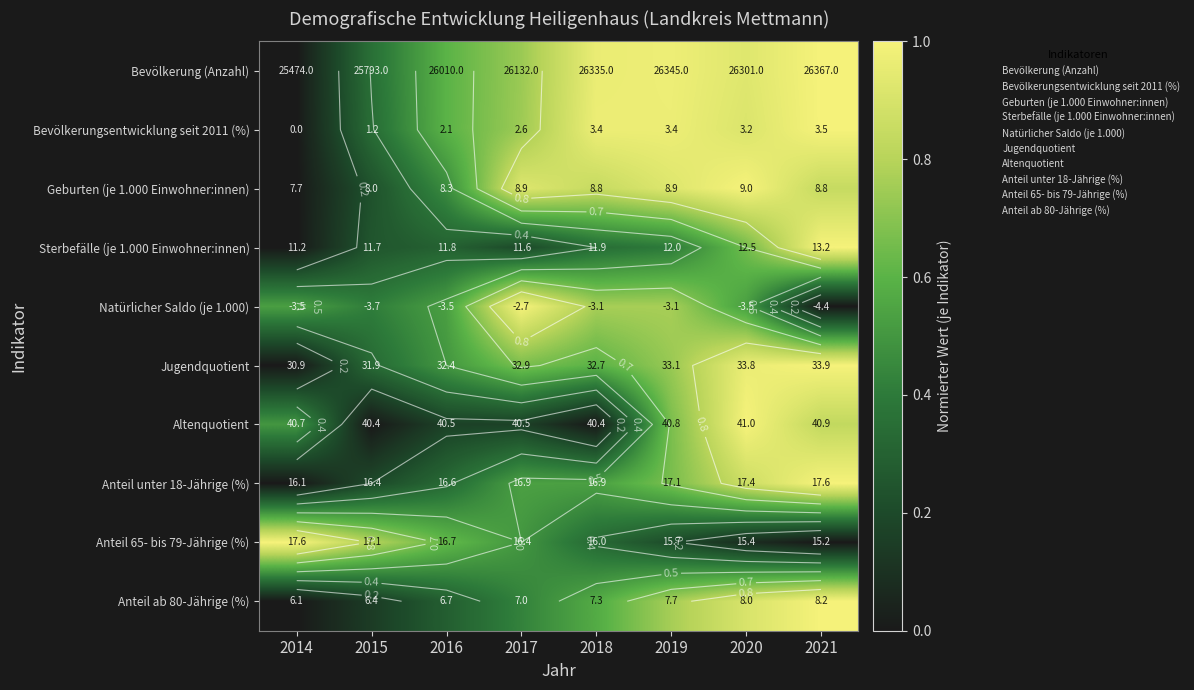

At 2015, list the series in order from smallest to largest.

Altenquotient, Anteil ab 80-Jährige (%), Anteil unter 18-Jährige (%), Geburten (je 1.000 Einwohner:innen), Sterbefälle (je 1.000 Einwohner:innen), Jugendquotient, Bevölkerungsentwicklung seit 2011 (%), Bevölkerung (Anzahl), Natürlicher Saldo (je 1.000), Anteil 65- bis 79-Jährige (%)